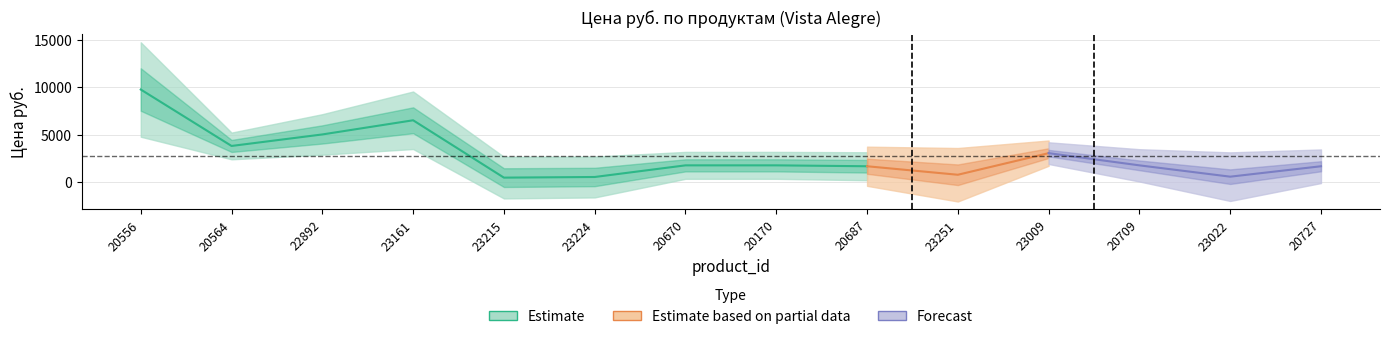

What is the sum of all values?

39156